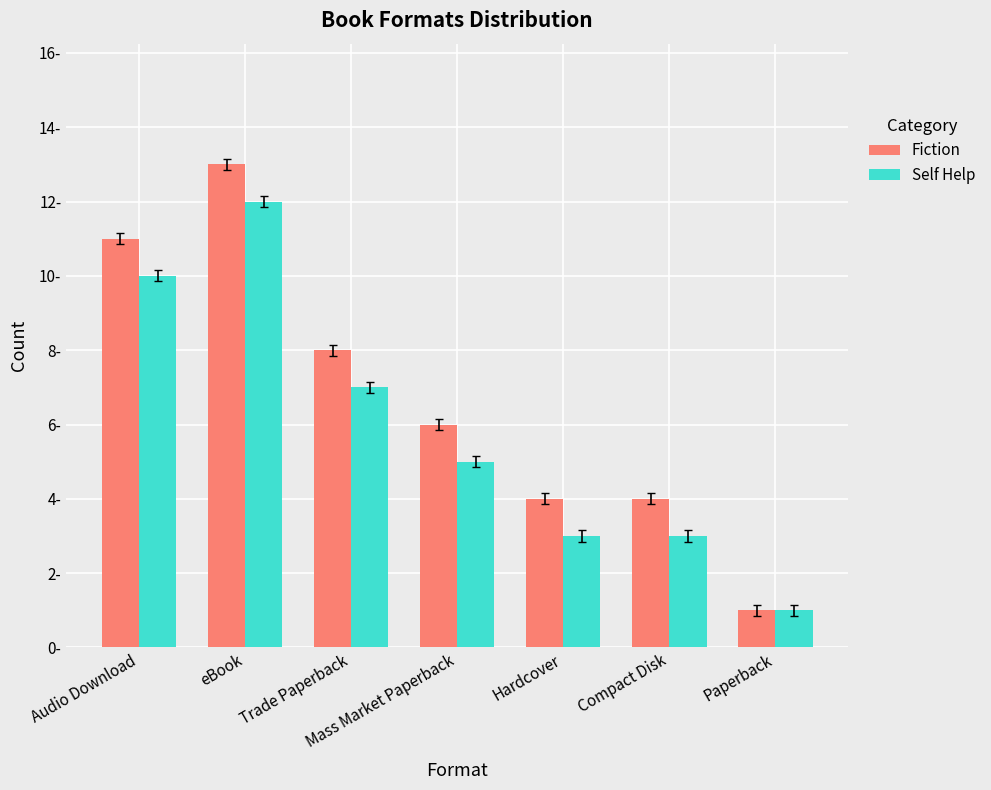

Does the chart contain stacked bars?

No